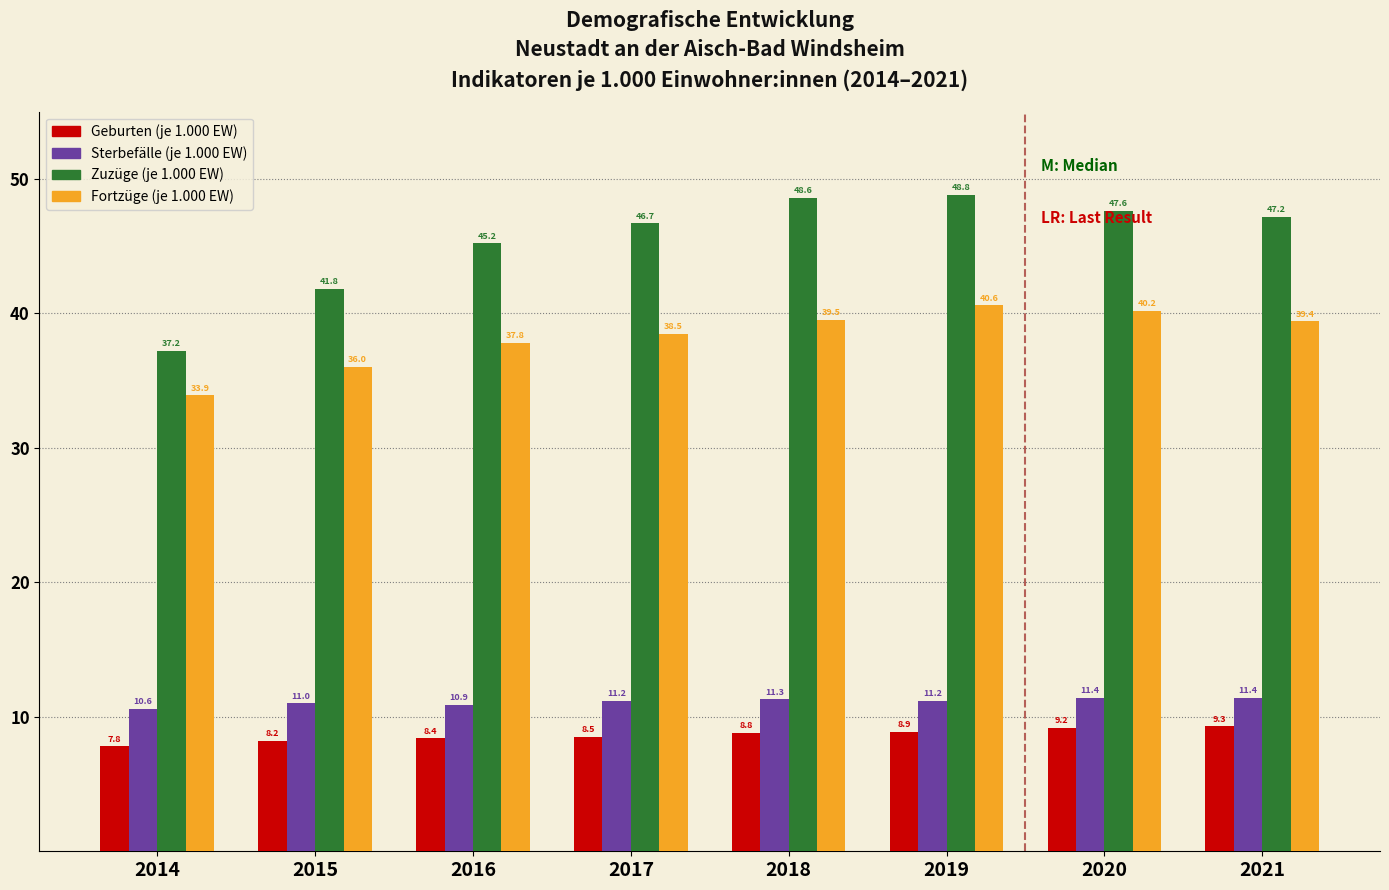

At which category is the sum across all series the highest?

2019